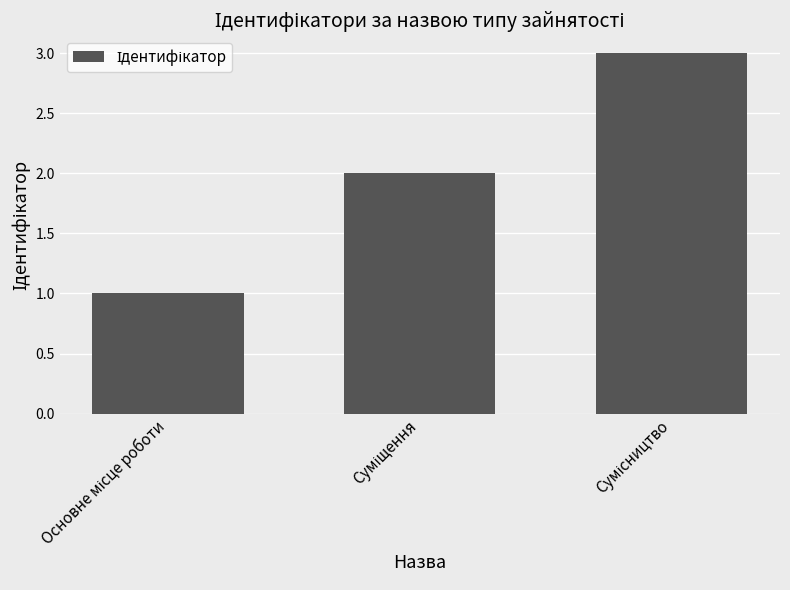

What is the average value?

2